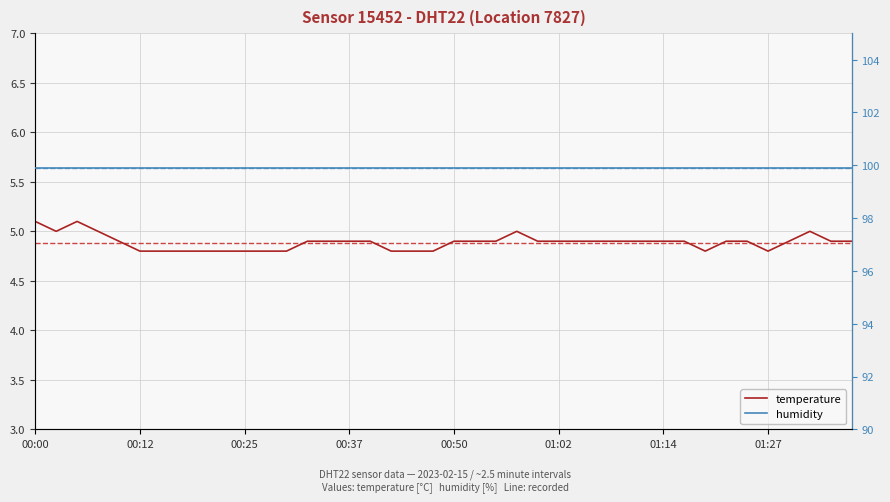

Which category has the highest value across all series?

00:00